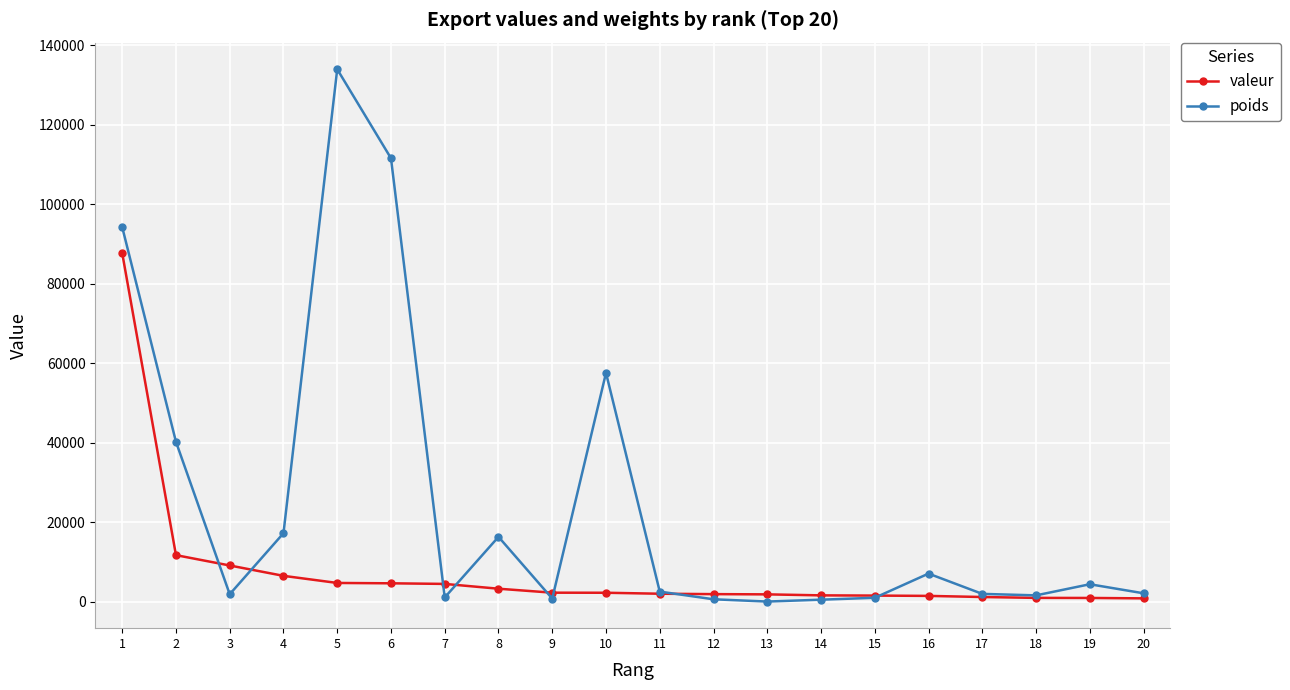

The poids series shows 17199.0 at 4. True or false?

True